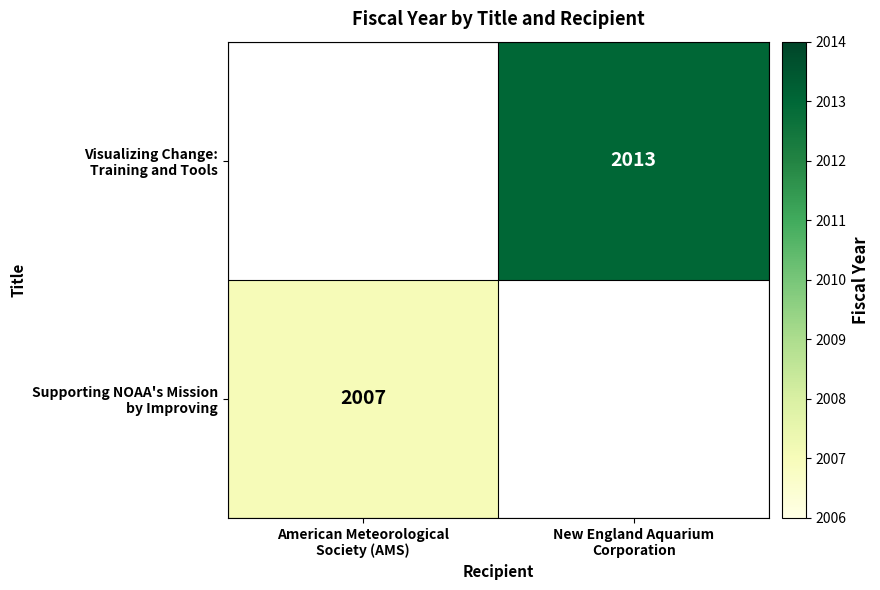

At which category is the sum across all series the highest?

New England Aquarium
Corporation